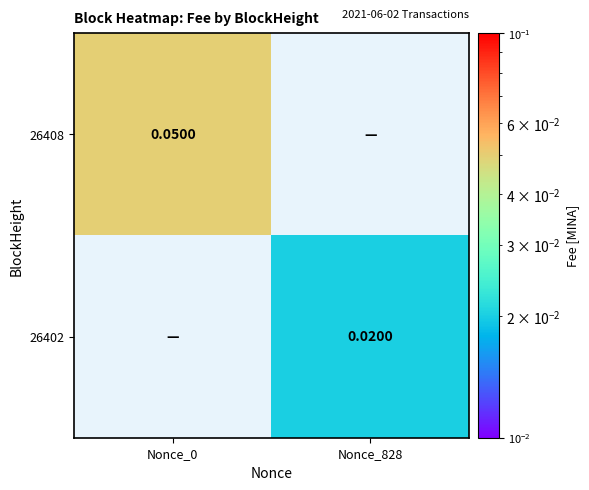

True or false: 26408 has a value of 0.1 at Nonce_0.

False